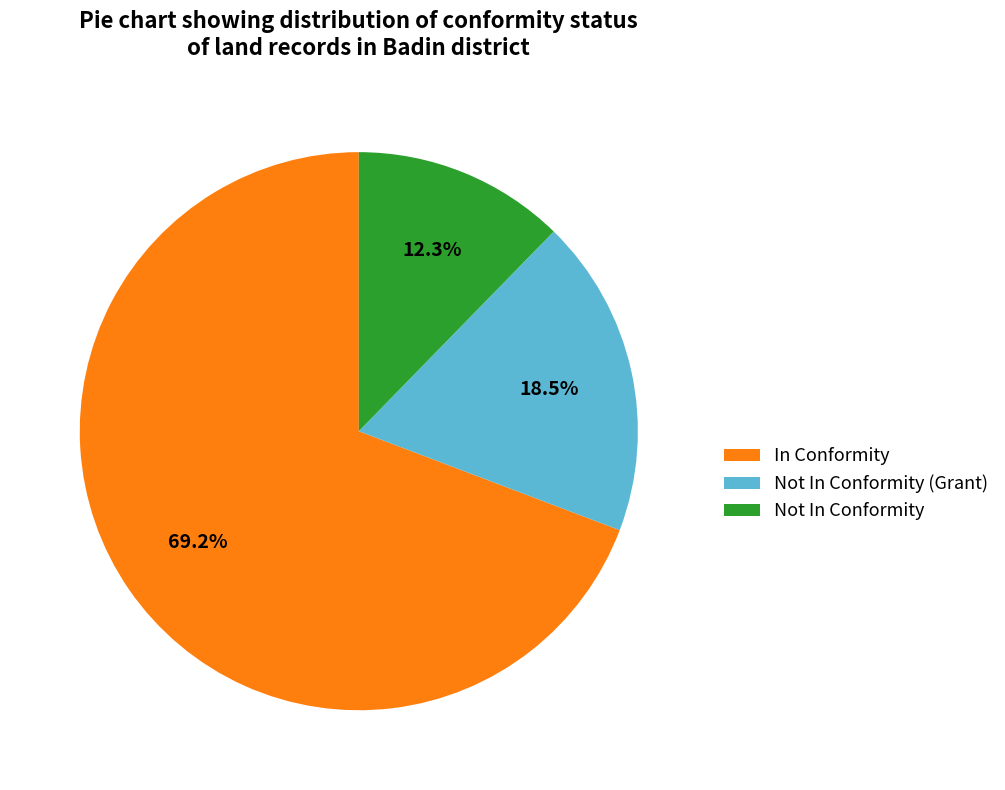

What is the ratio of the value at Not In Conformity (Grant) to the value at In Conformity?

0.3